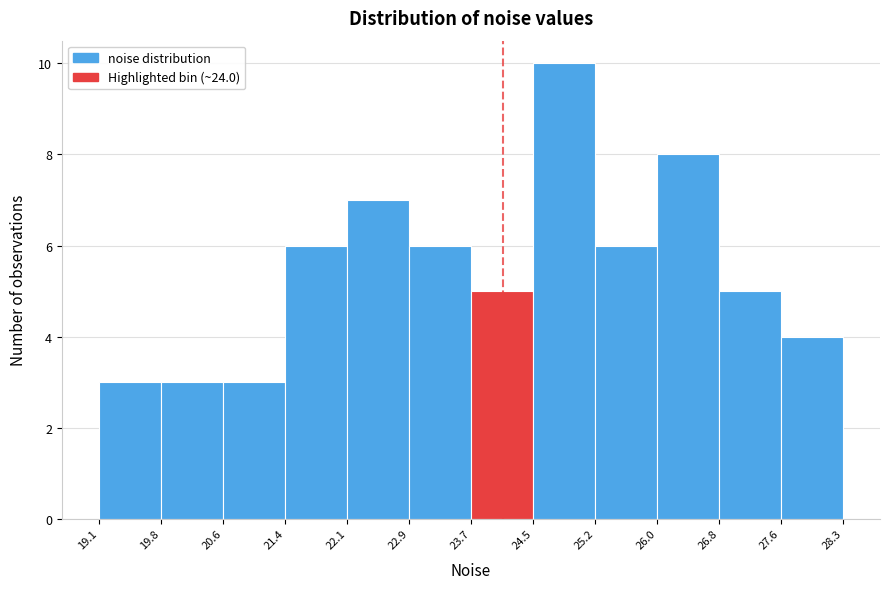

Over which range of the x-axis is the bar tallest?

24.5 to 25.2